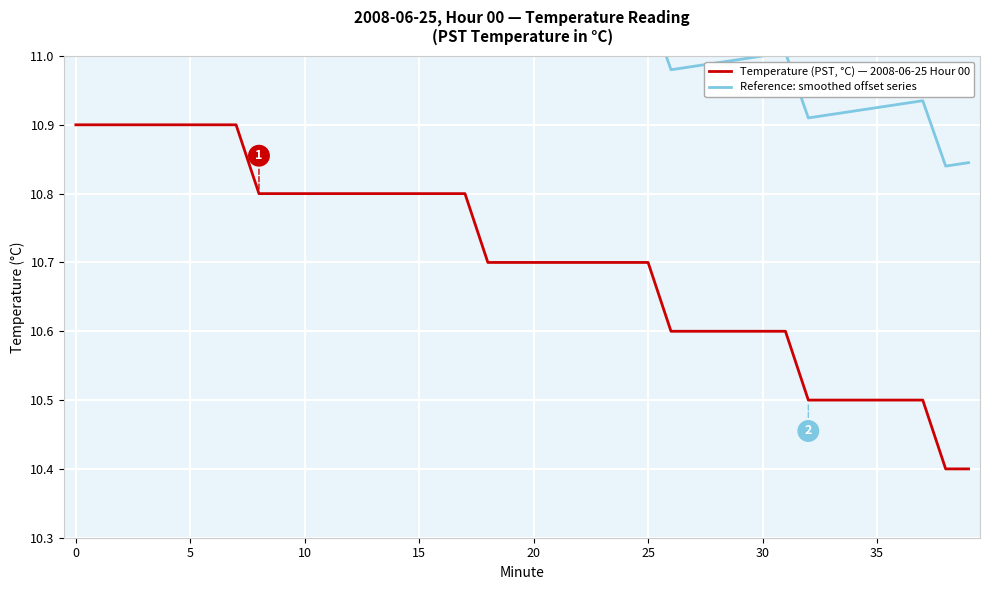

What are all the series names shown in the legend?

Temperature (PST, °C) — 2008-06-25 Hour 00, Reference: smoothed offset series